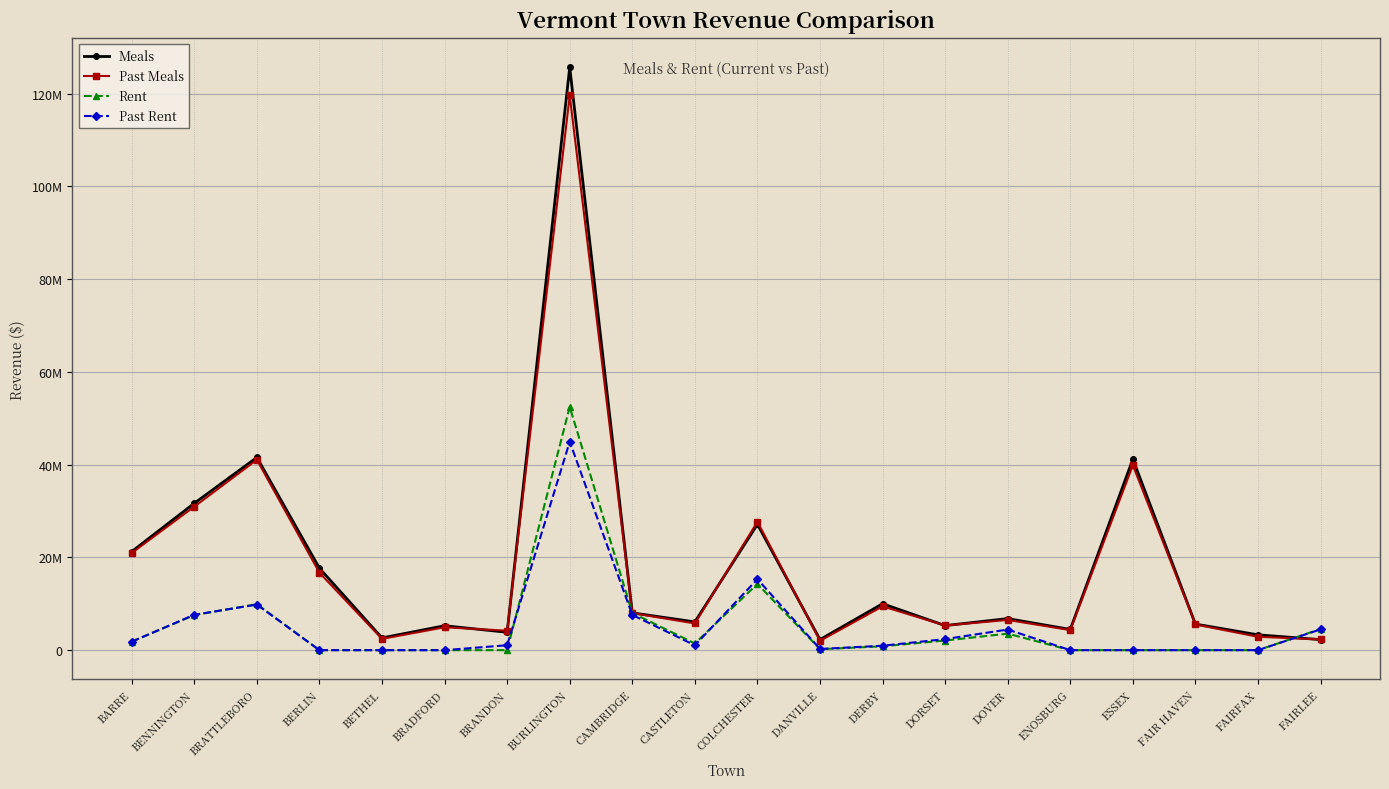

What are all the series names shown in the legend?

Meals, Past Meals, Rent, Past Rent